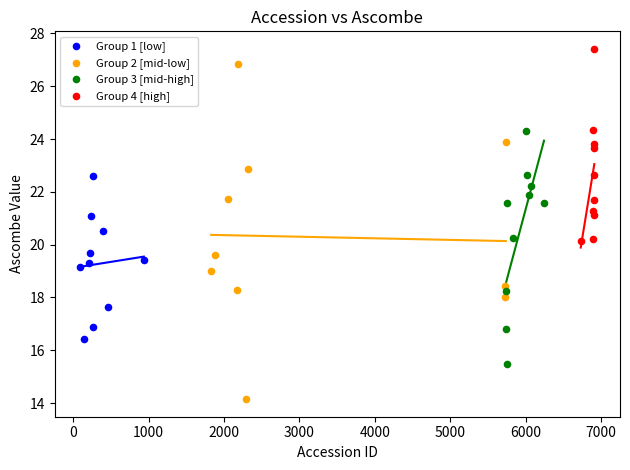

Which series has the widest spread of Y values?

Group 2 [mid-low]